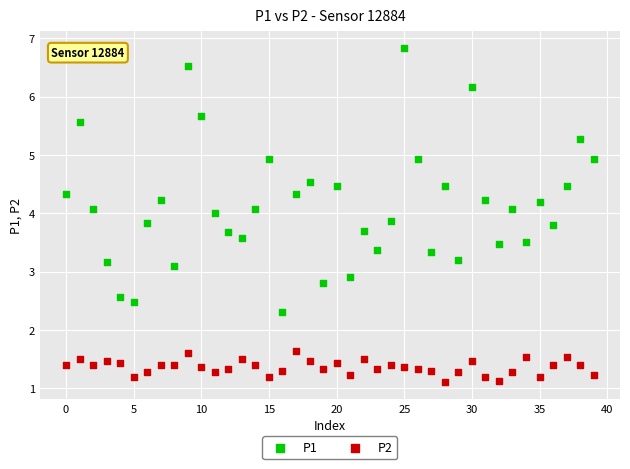

Which series has the largest Y range (max minus min)?

P1